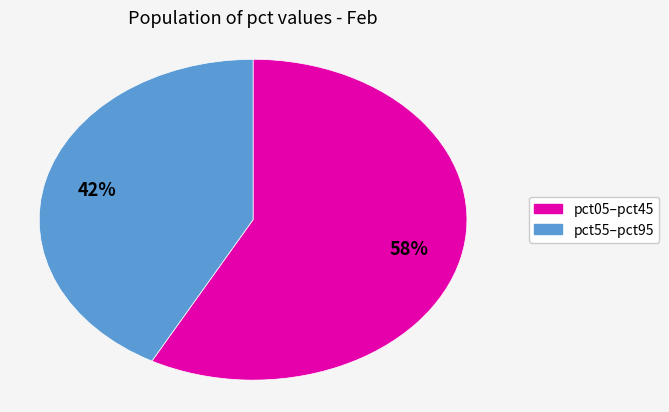

To the nearest percent, what is the difference between the largest and smallest slice percentages?

16%